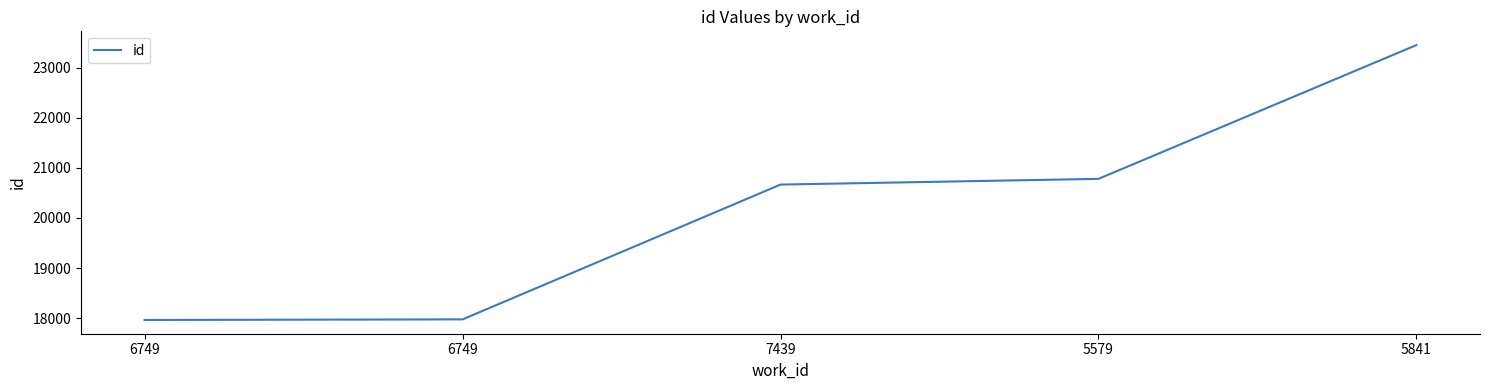

Count the number of categories in the chart.

5